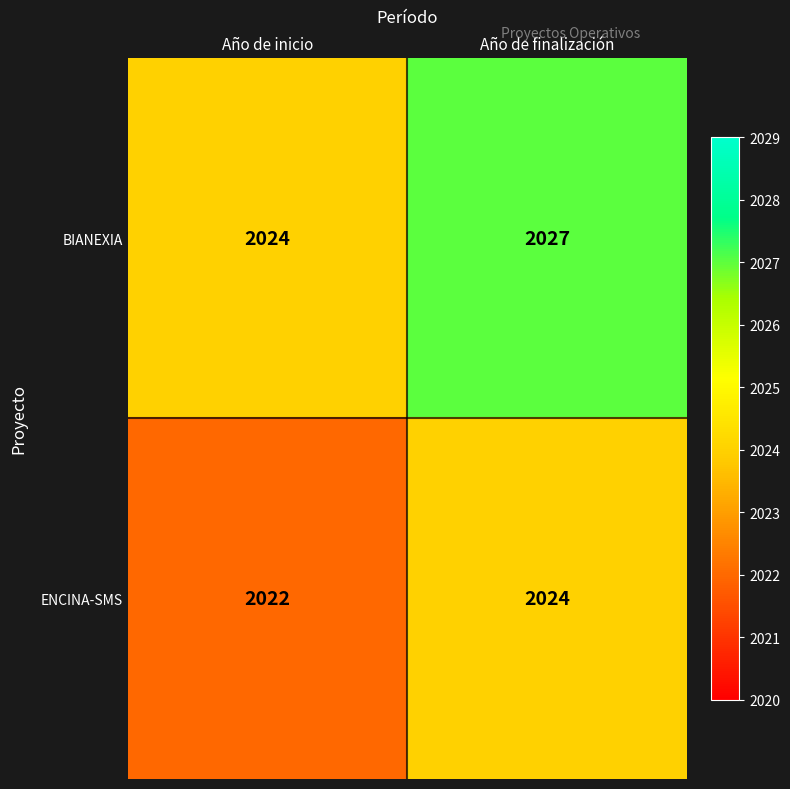

At how many categories does at least one series exceed 2025?

1